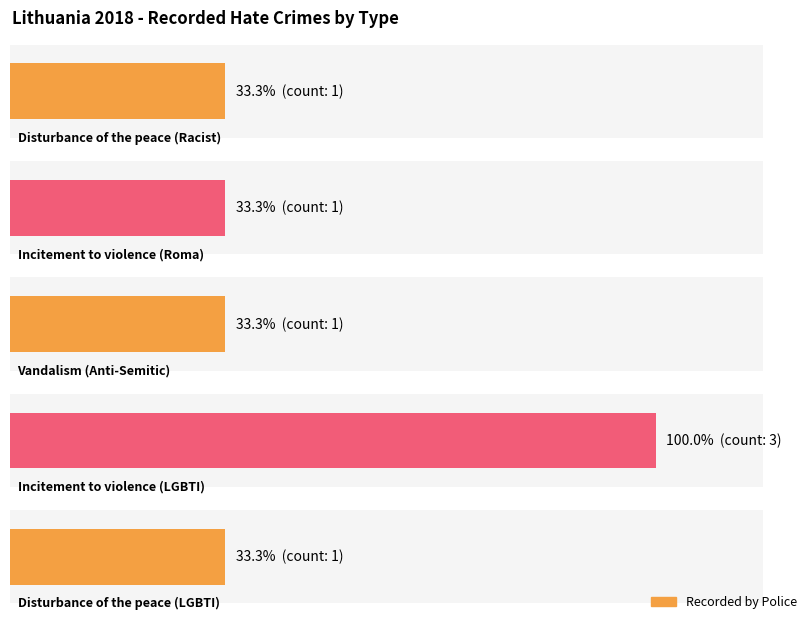

Which has a higher value, Incitement to violence (LGBTI) or Disturbance of the peace (LGBTI)?

Incitement to violence (LGBTI)